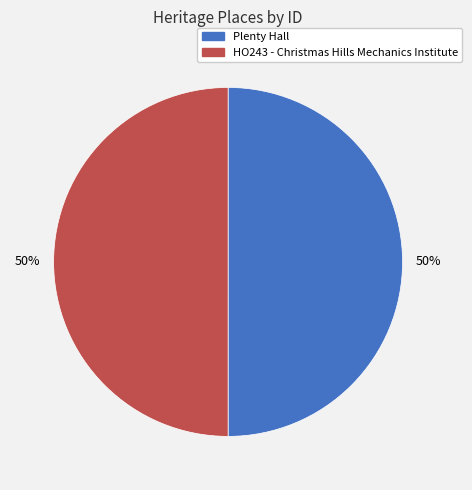

Do Plenty Hall and HO243 - Christmas Hills Mechanics Institute together represent more than half of the pie?

Yes